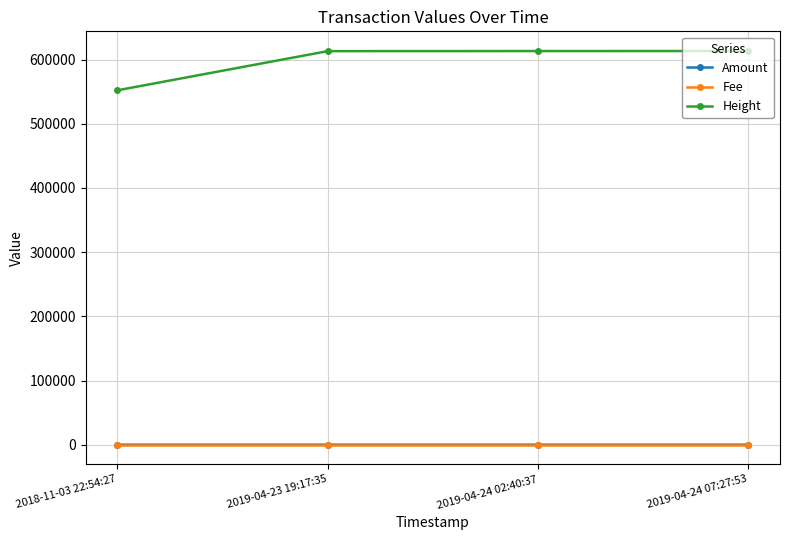

What is the maximum value shown in the chart?

613422.0